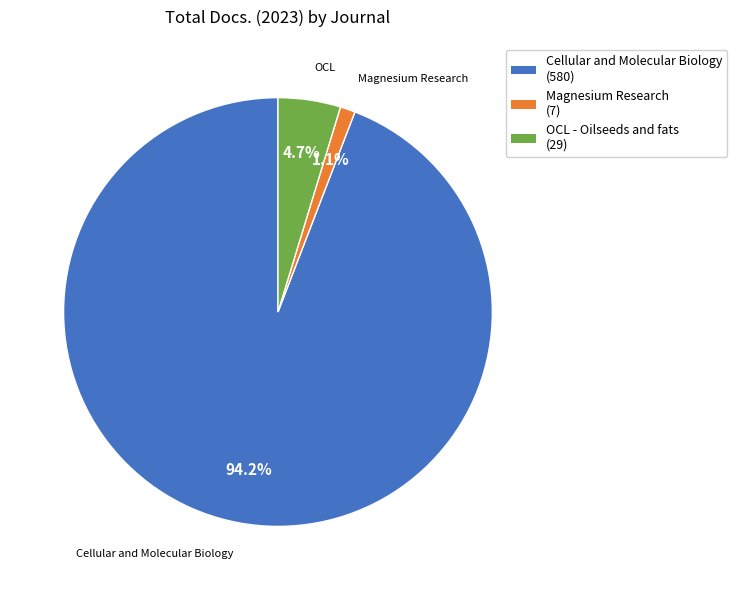

Combined, do Magnesium Research (7) and Cellular and Molecular Biology (580) account for over 50%?

Yes